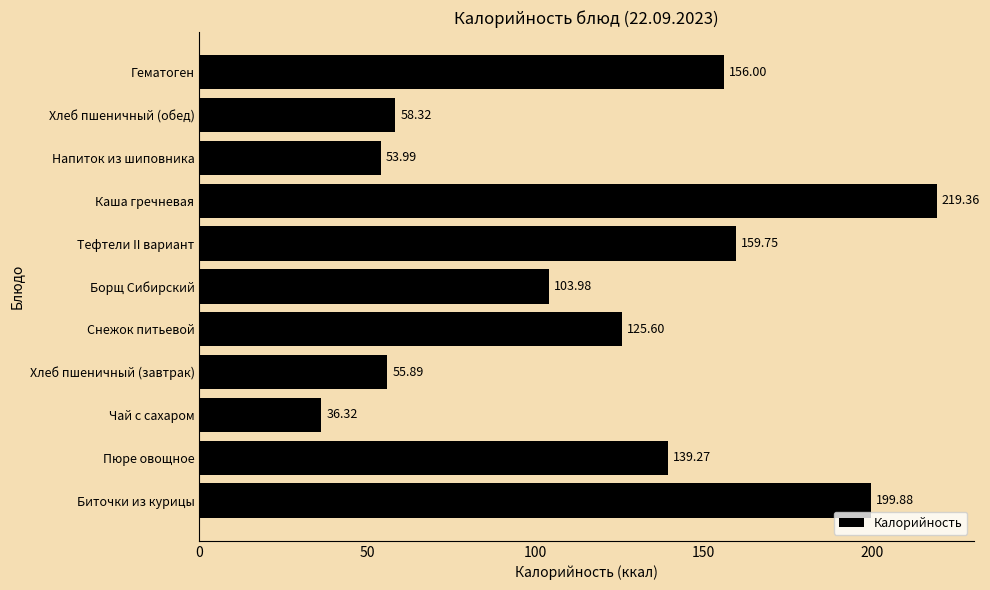

At which label is the value closest to 127?

Снежок питьевой